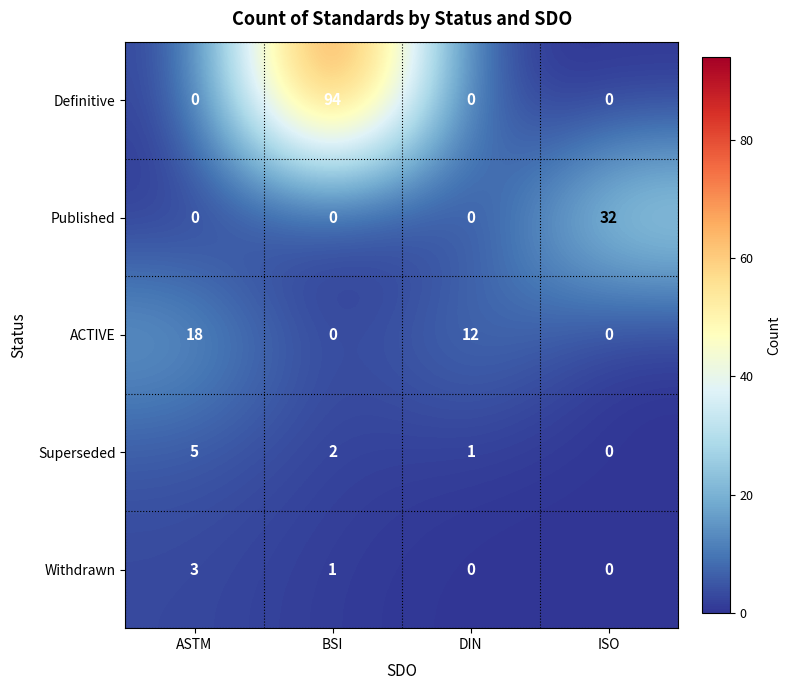

At which label is ACTIVE closest to 9?

DIN